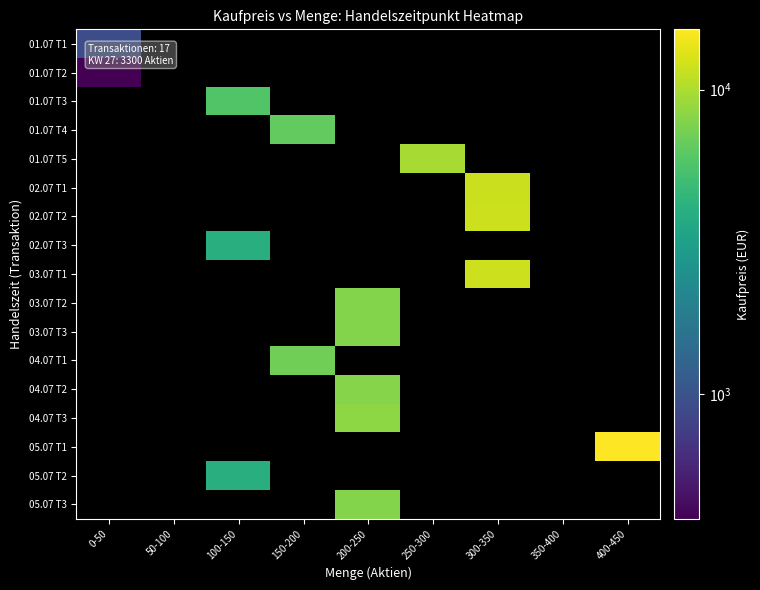

Rank the categories by 01.07 T5 value from lowest to highest.

0-50, 50-100, 100-150, 150-200, 200-250, 250-300, 300-350, 350-400, 400-450